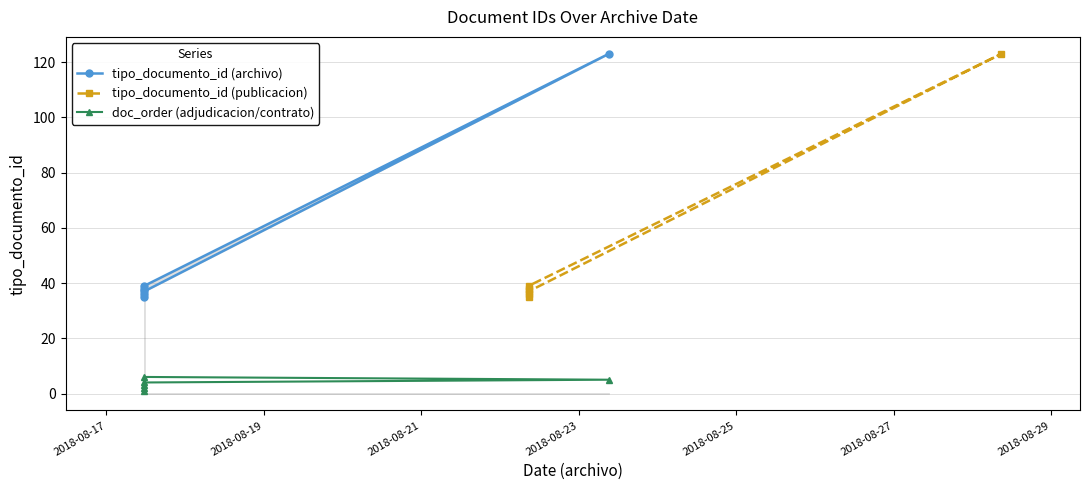

What is the minimum value shown in the chart?

1